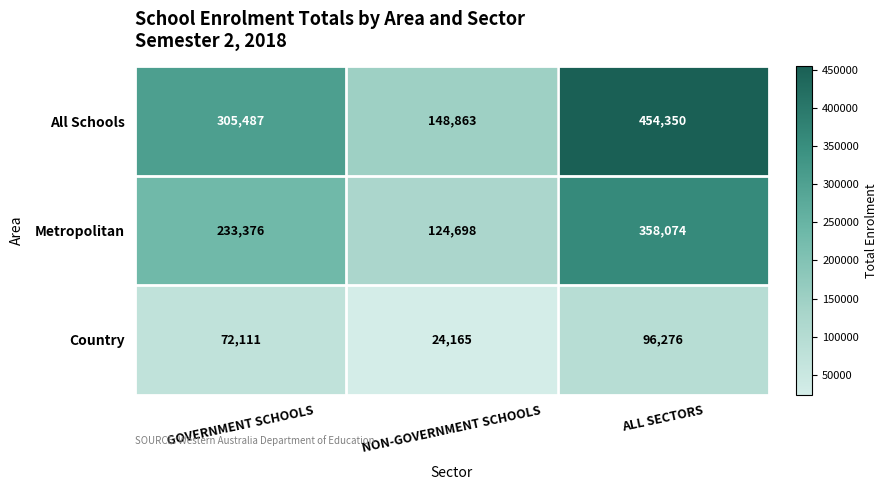

Which category has the highest value in the All Schools series?

ALL SECTORS